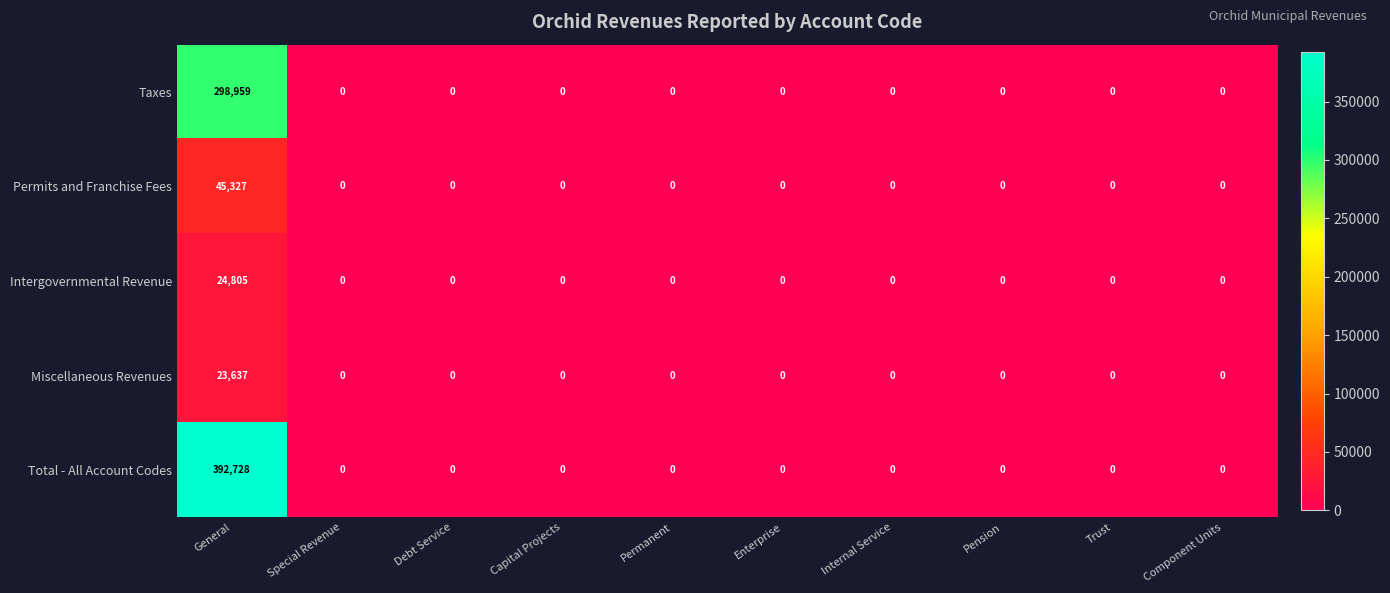

List the series in order of their peak value, highest first.

Total - All Account Codes, Taxes, Permits and Franchise Fees, Intergovernmental Revenue, Miscellaneous Revenues